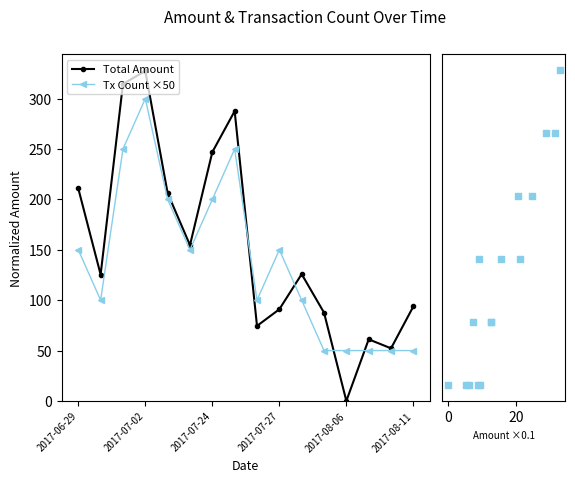

Which series contains the highest Y value?

Total Amount